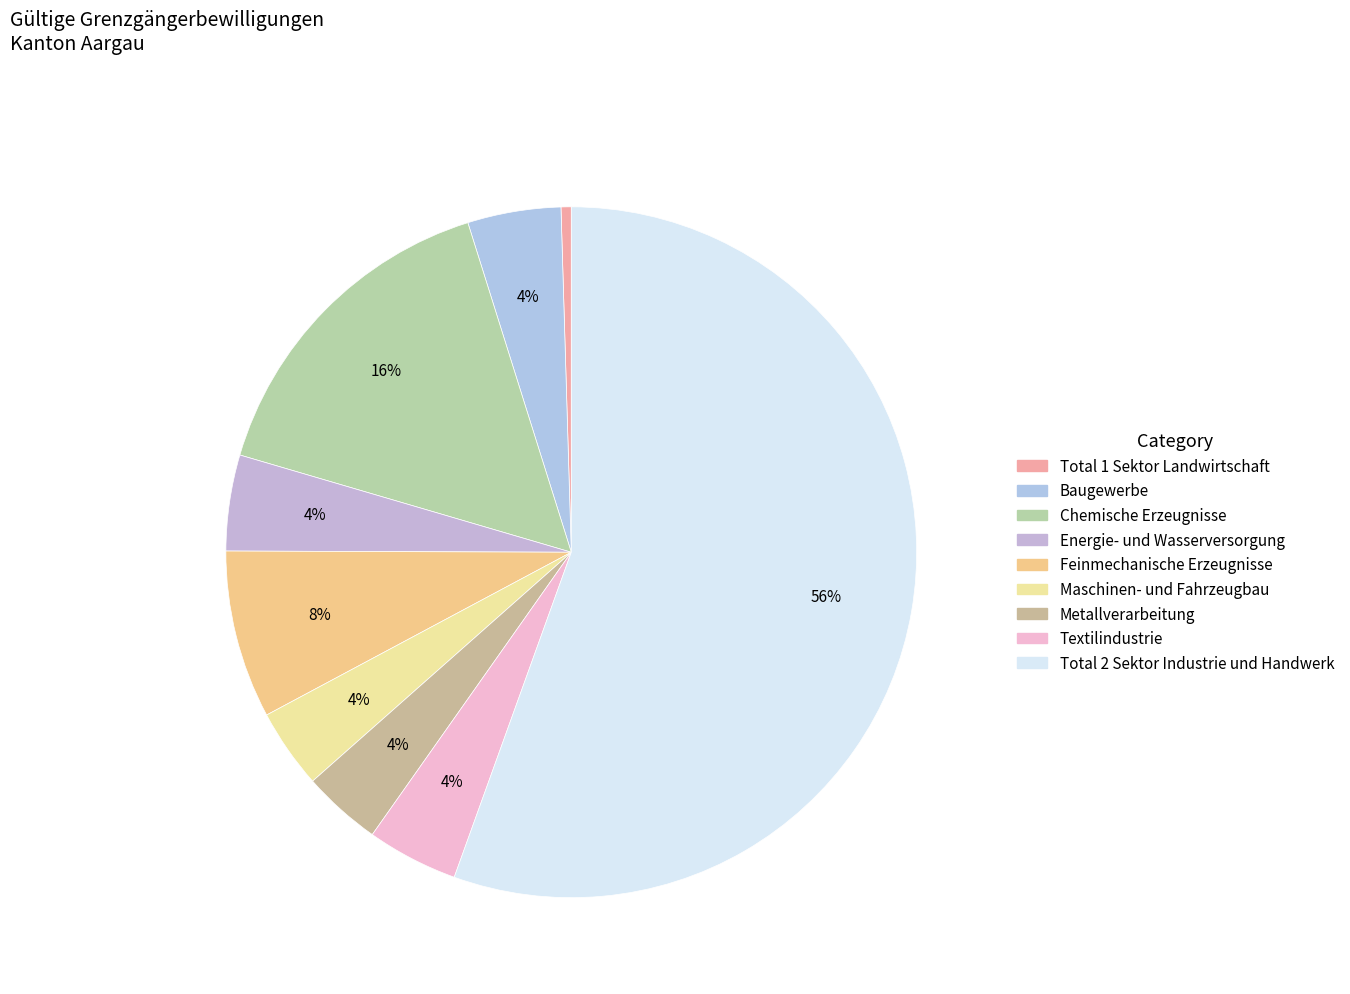

How many slices are in this pie chart?

9